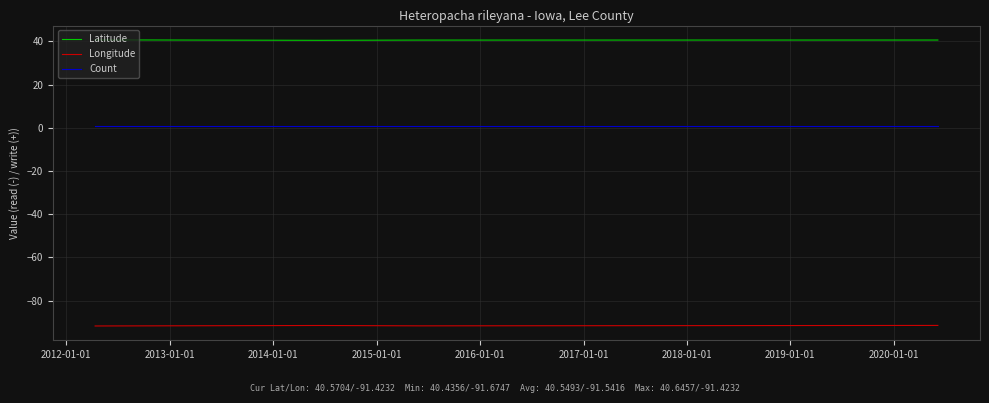

List the series in order of their overall mean, highest first.

Latitude, Count, Longitude